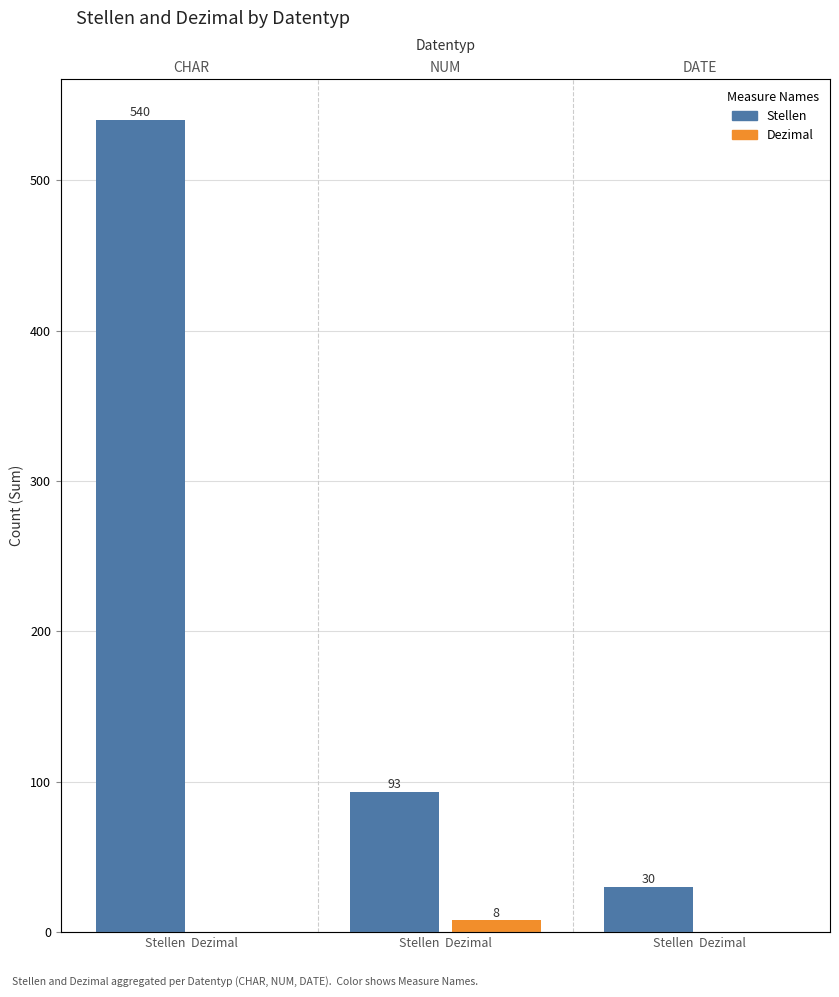

Are the bars horizontal?

No